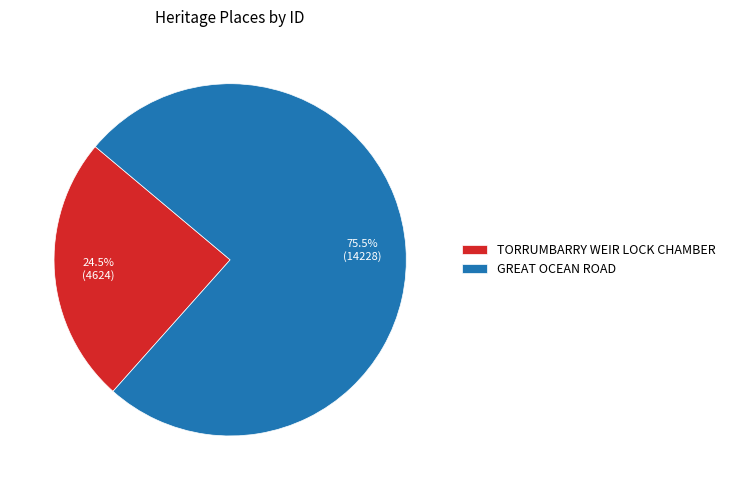

How much of the chart is everything except TORRUMBARRY WEIR LOCK CHAMBER?

75.5%